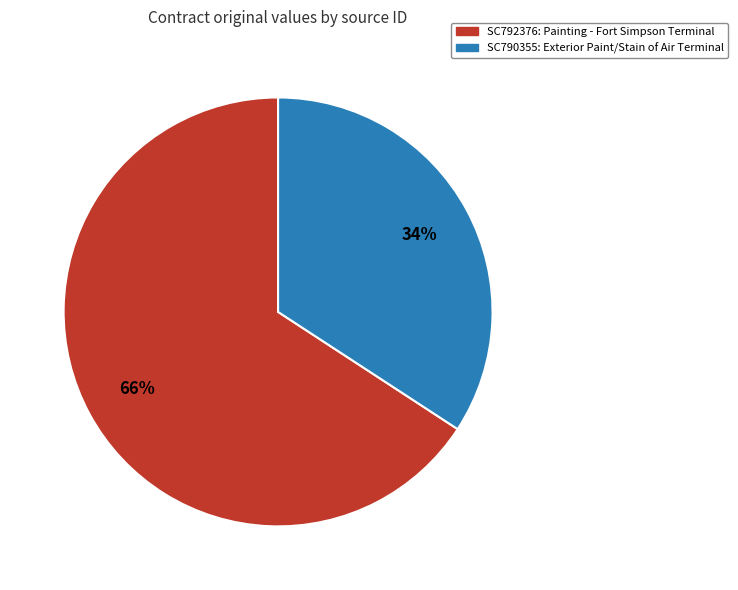

To the nearest percent, what is the difference between the largest and smallest slice percentages?

32%